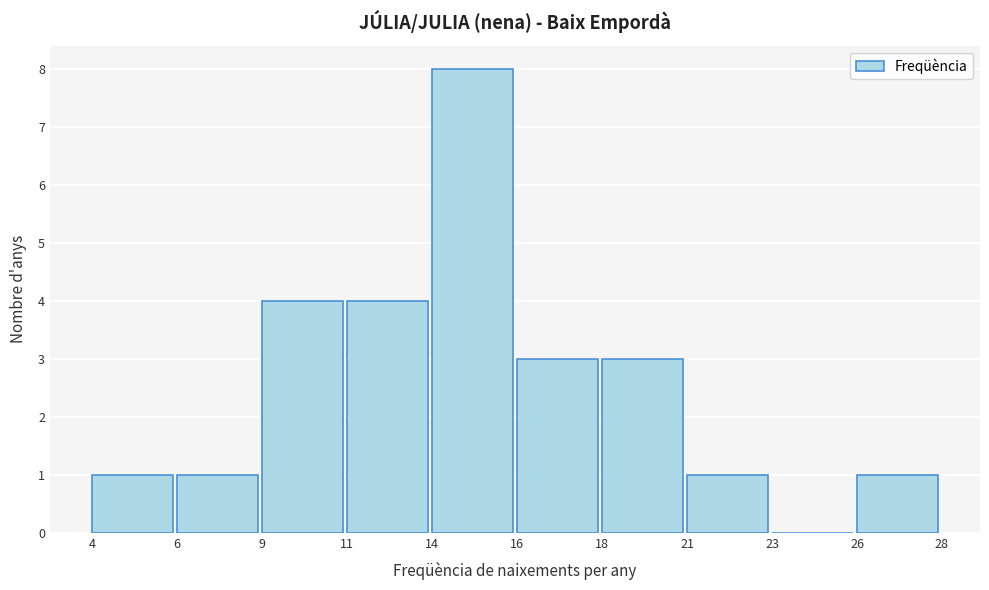

Reading left to right, extract all data points from this chart.

4=1	6=1	9=4	11=4	14=8	16=3	18=3	21=1	23=0	26=1